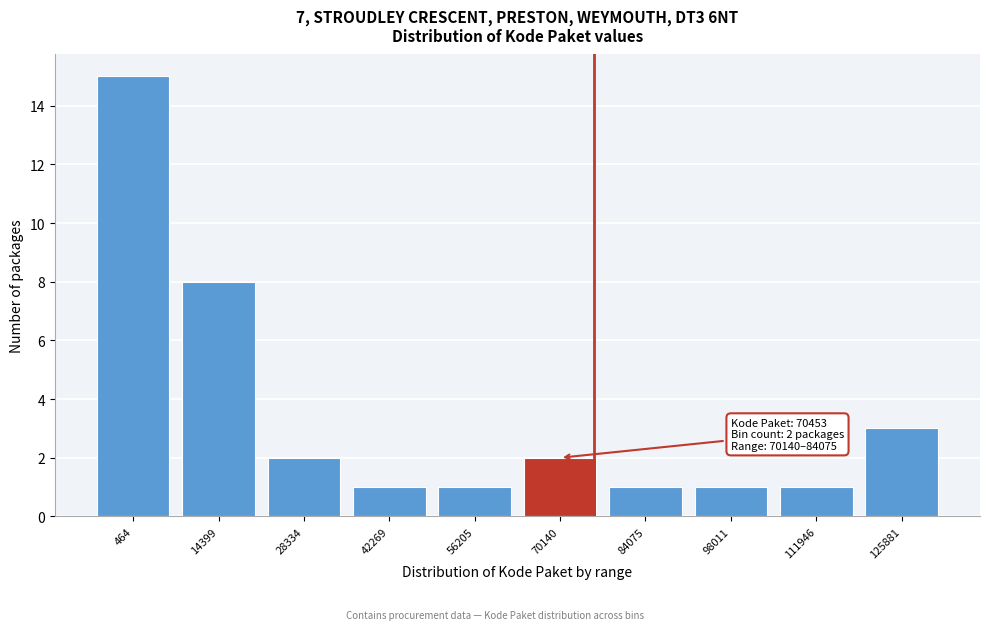

Reading right to left, list all the values displayed in this chart.

3	1	1	1	2	1	1	2	8	15